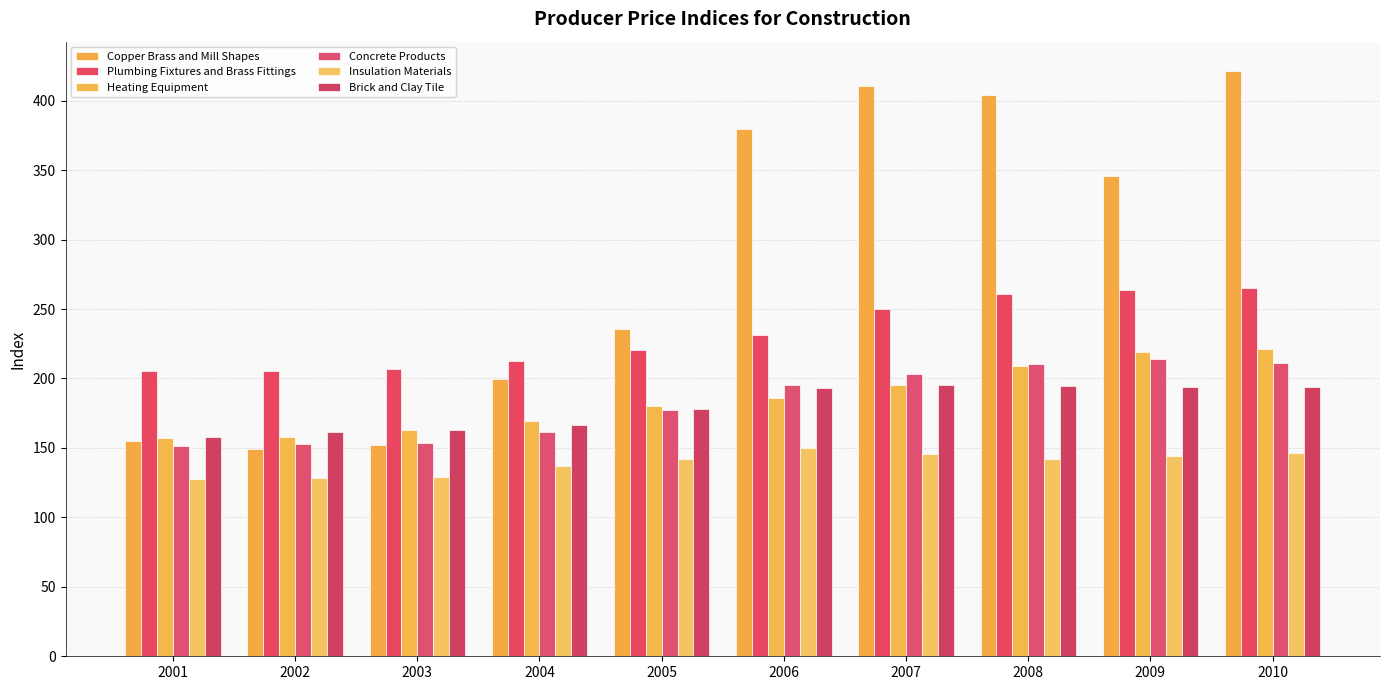

How many bars are there in each group?

6